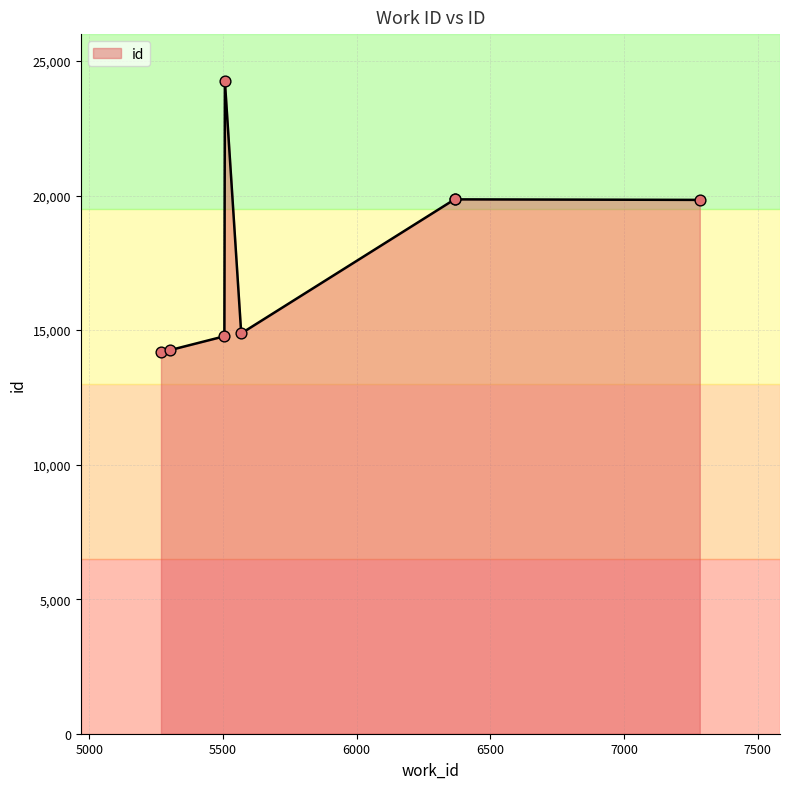

What is the change in value from 5302 to 7283?

+5582